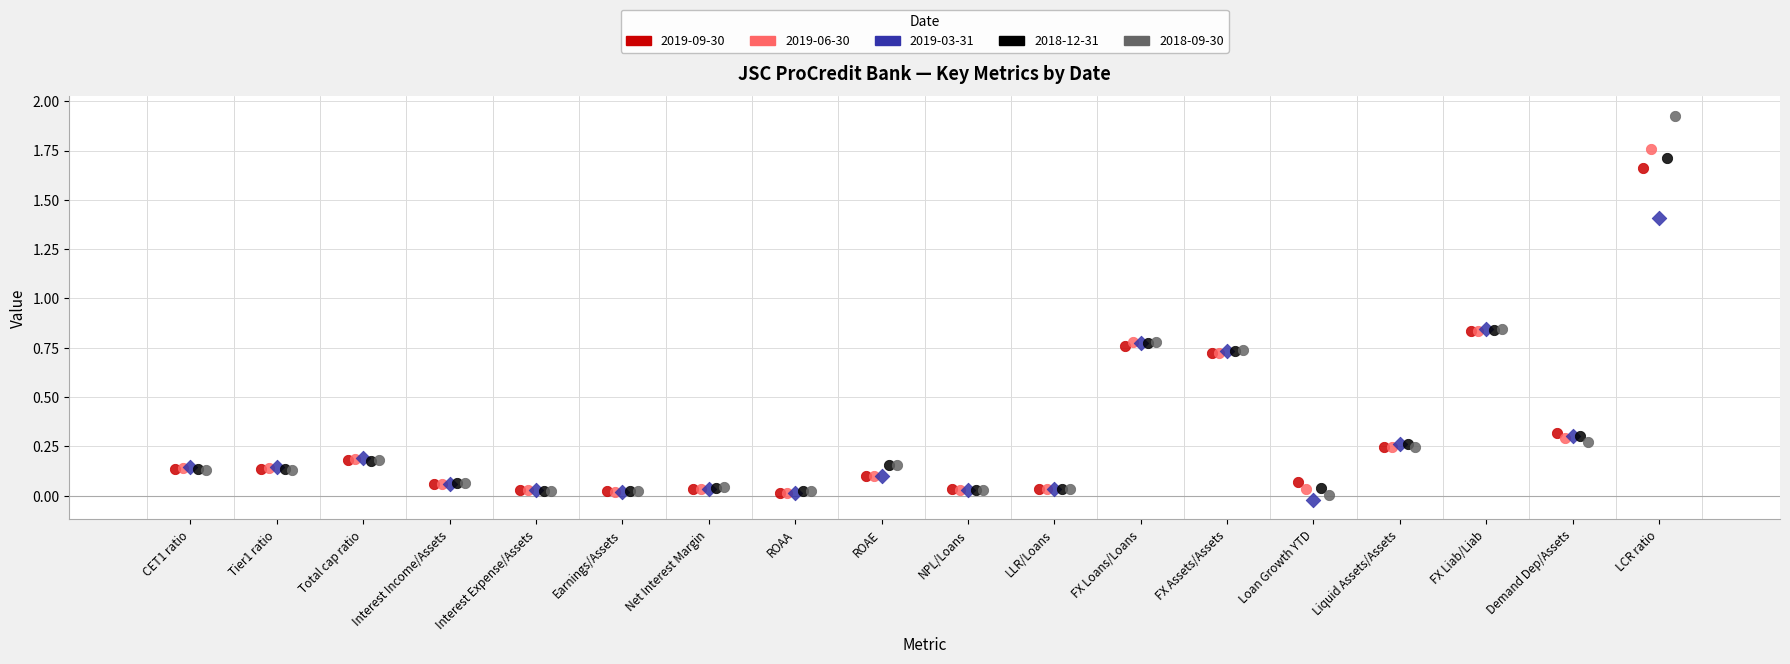

What are all the series names shown in the legend?

2019-09-30, 2019-06-30, 2019-03-31, 2018-12-31, 2018-09-30